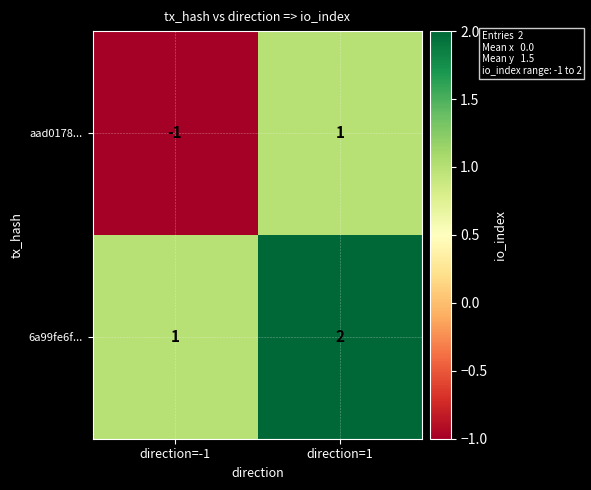

Where is 6a99fe6f... nearest to the value 1?

direction=-1